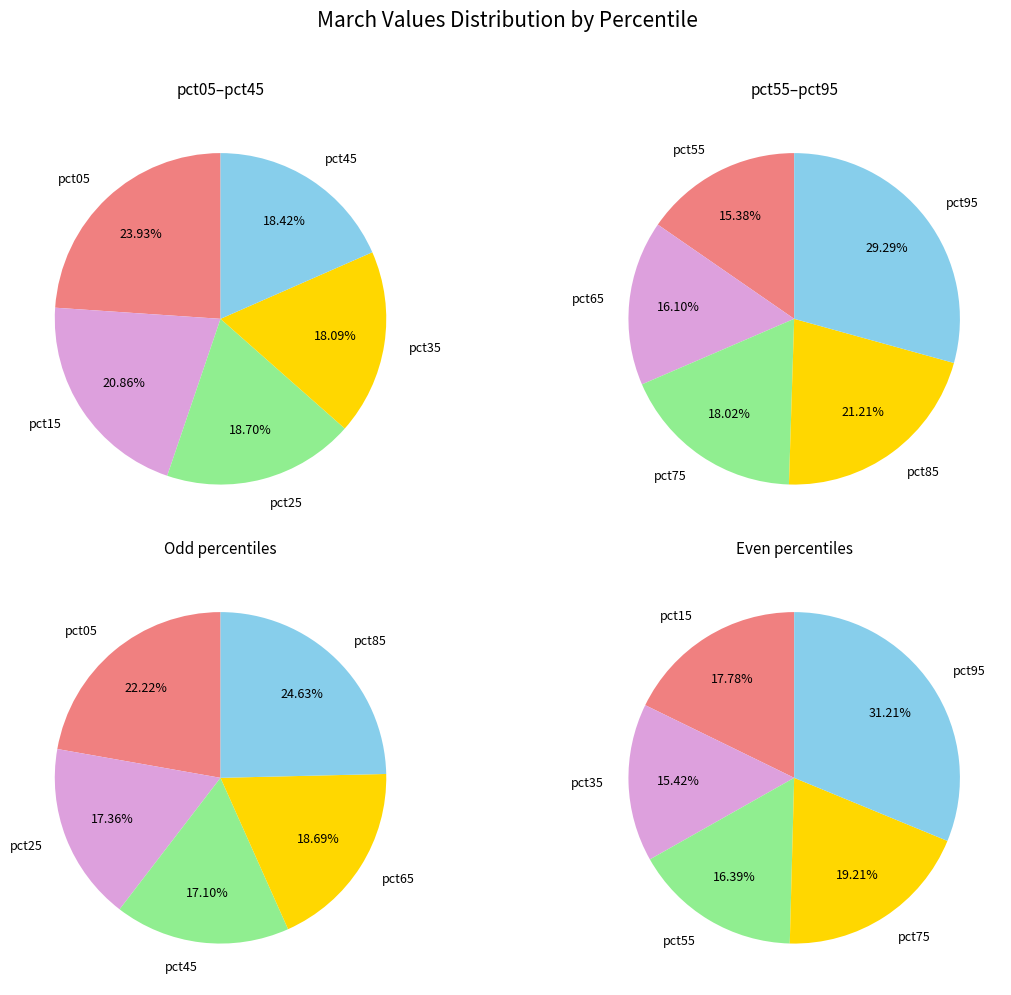

What is the change in value from pct25 to pct85?

+0.4